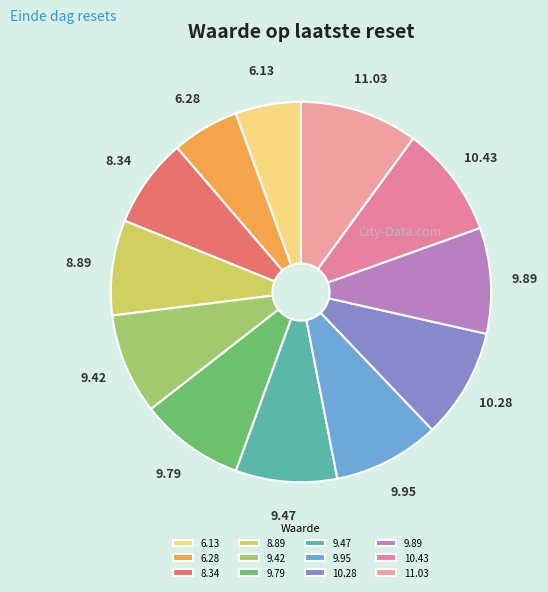

Between 8.34 and 10.28, which is larger?

10.28